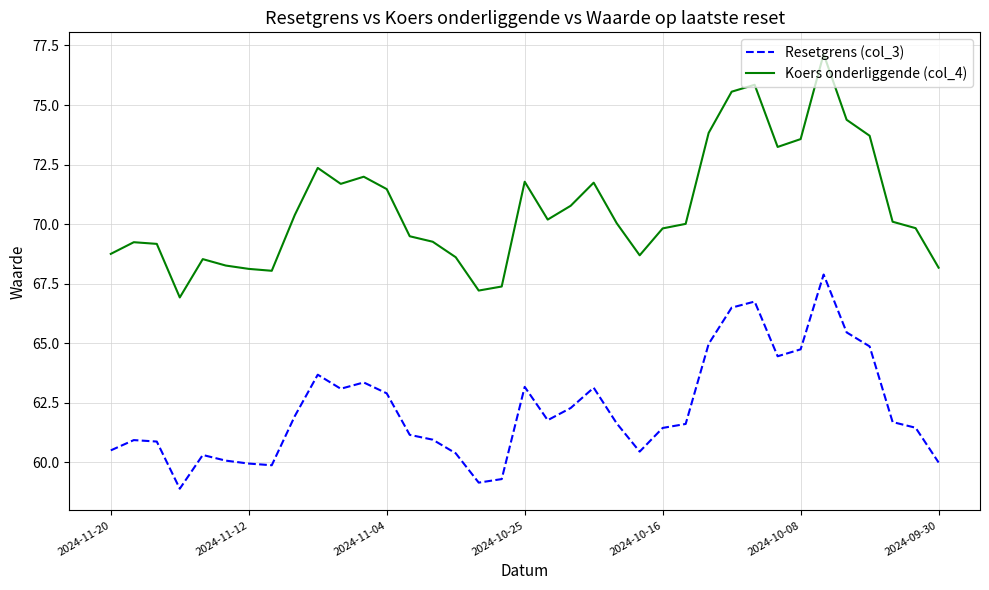

List the series in order of their overall mean, highest first.

Koers onderliggende (col_4), Resetgrens (col_3)